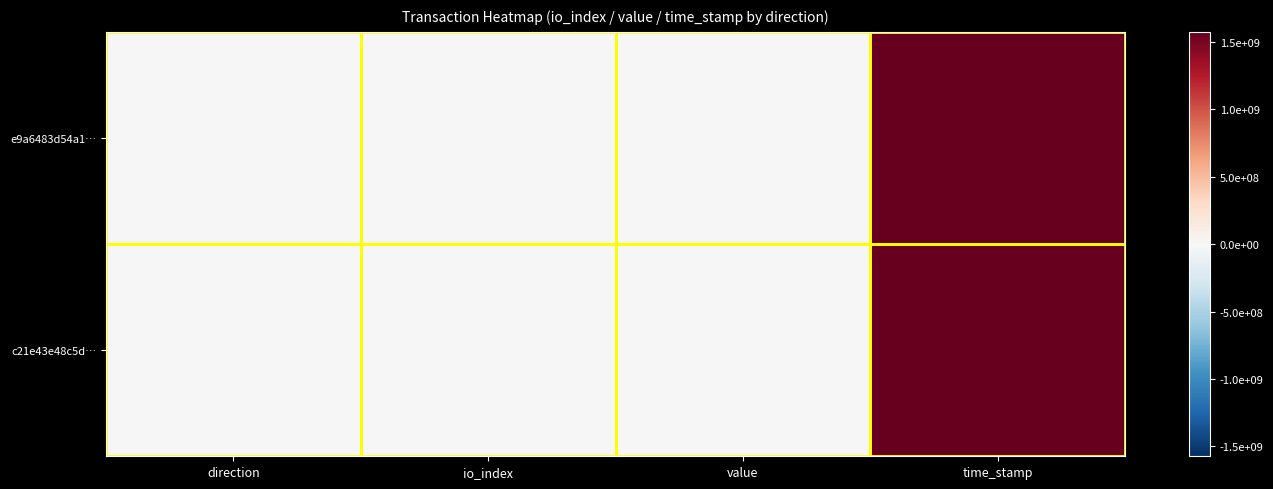

Between io_index and direction, which is larger?

io_index